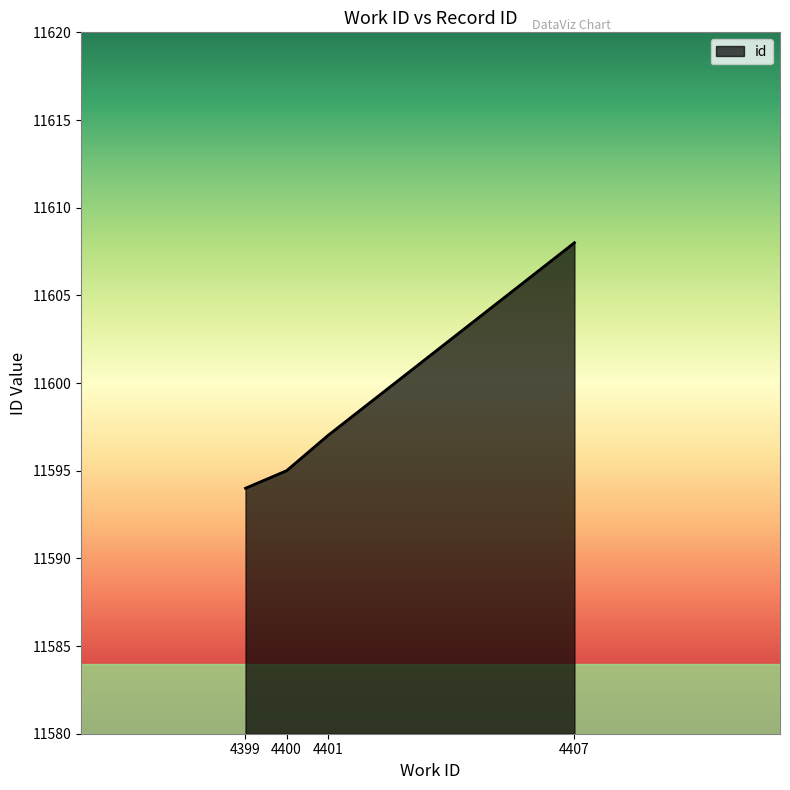

The chart shows a value of 11597 at 4401. True or false?

True